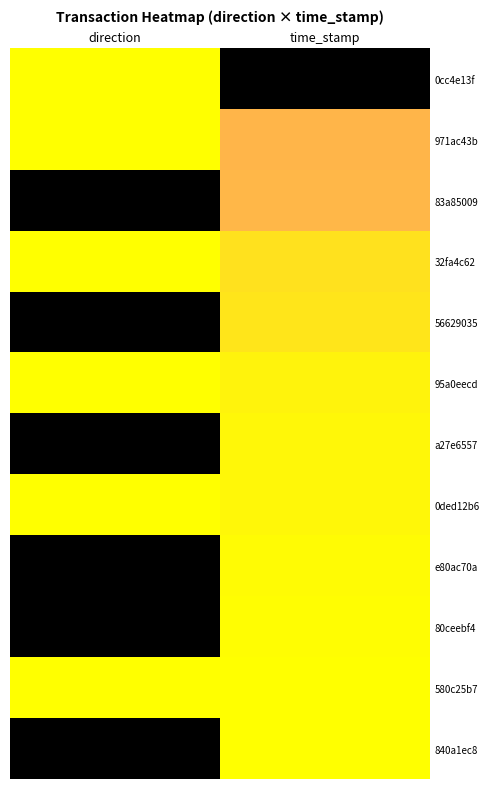

Between time_stamp and direction, which is larger?

time_stamp